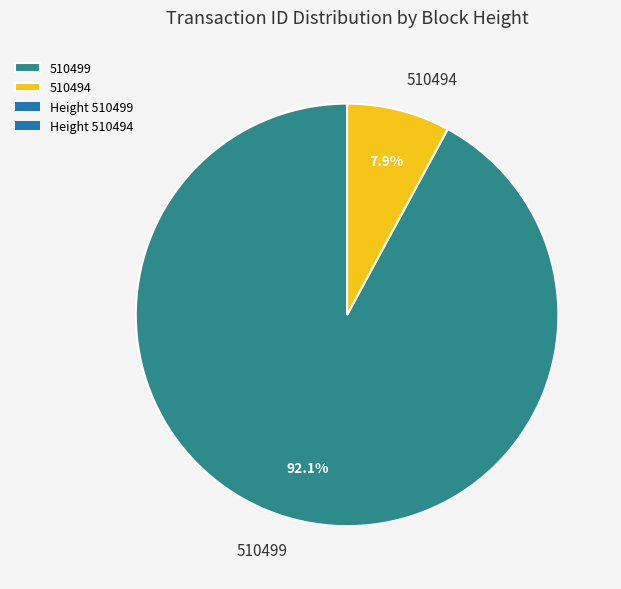

Rank the categories by value from highest to lowest.

510499, 510494